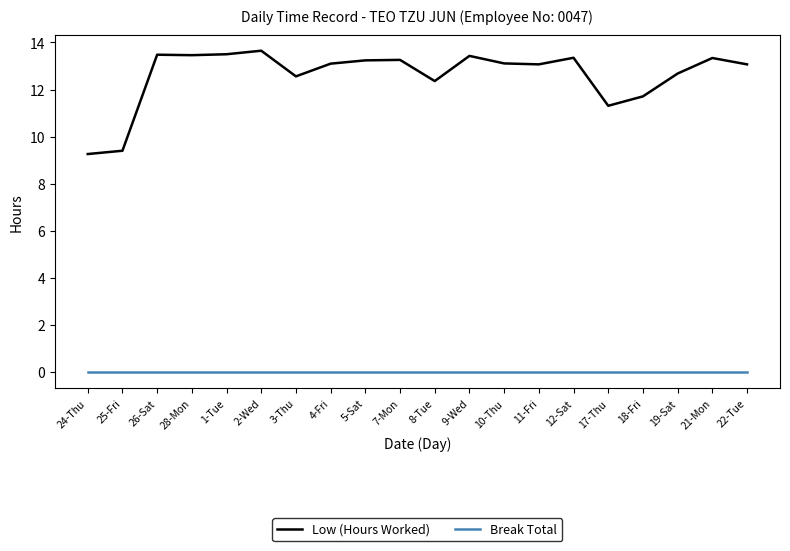

Which series has the largest total across all categories?

Low (Hours Worked)